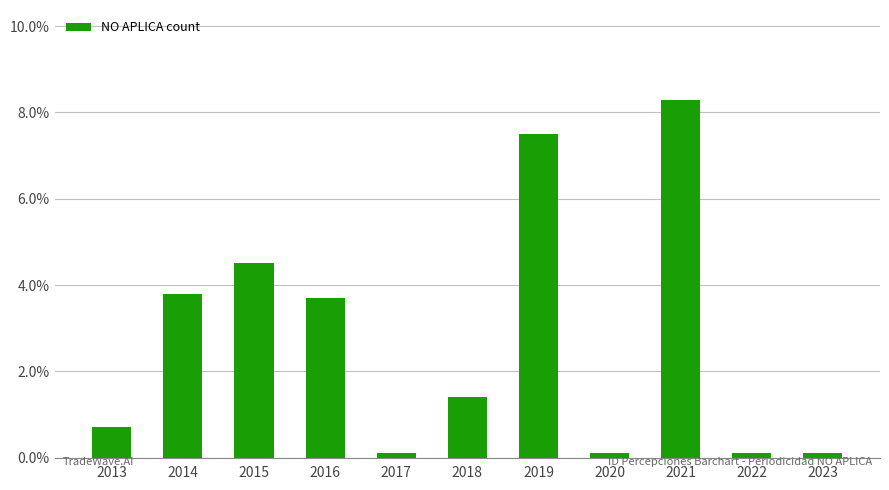

Is it true that the value at 2016 is 0.0?

False